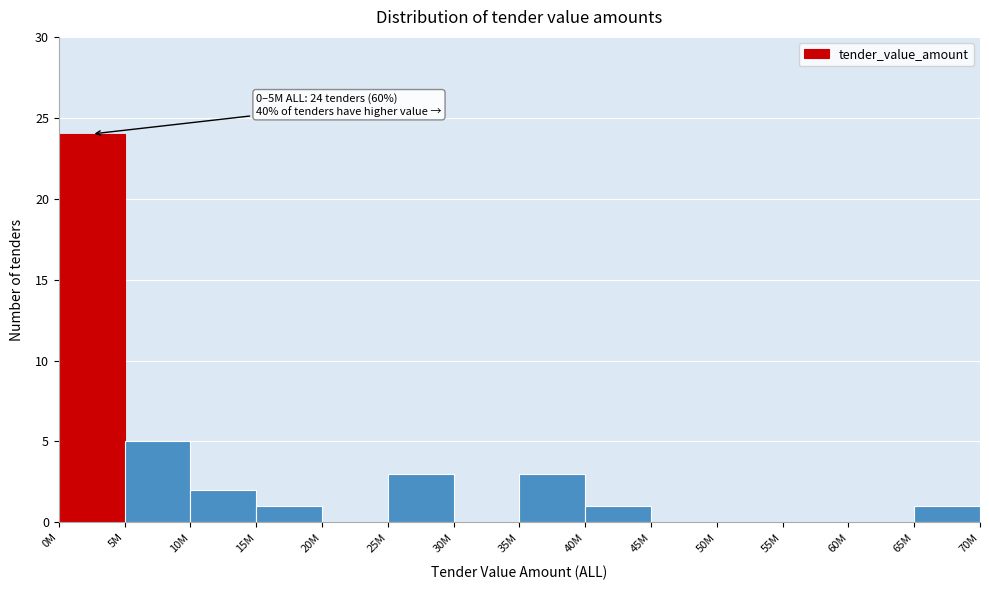

Reading left to right, extract all data points from this chart.

0M=24	5M=5	10M=2	15M=1	20M=0	25M=3	30M=0	35M=3	40M=1	45M=0	50M=0	55M=0	60M=0	65M=1